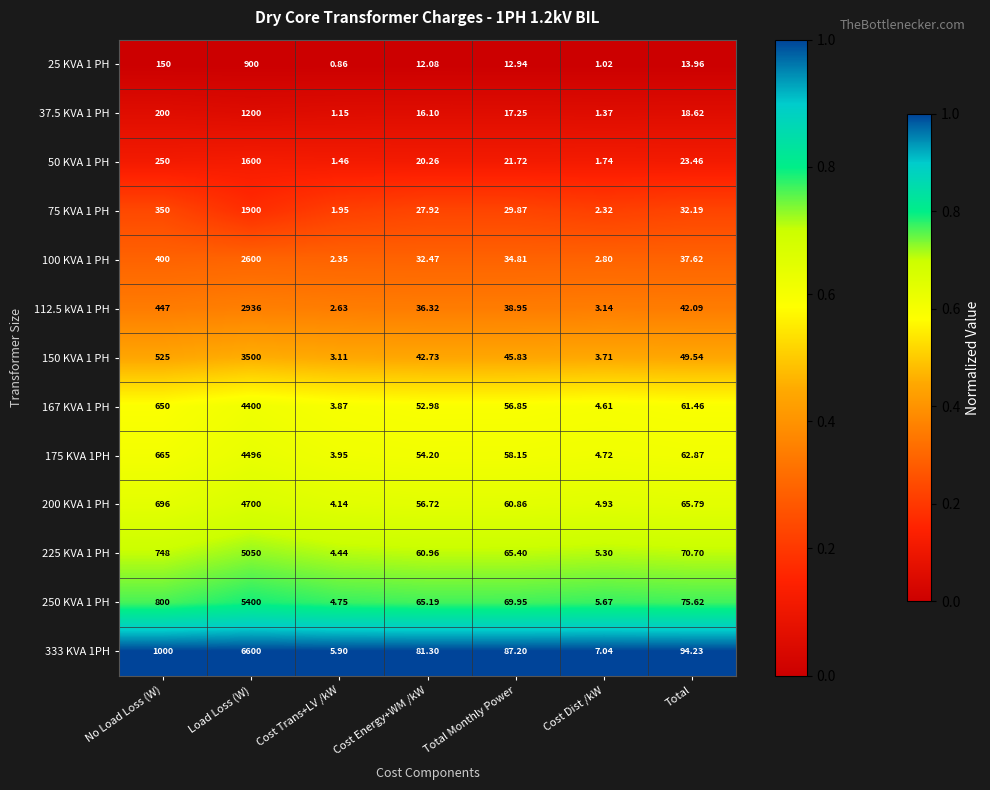

Which label corresponds to the smallest value in the chart?

Cost Trans+LV /kW